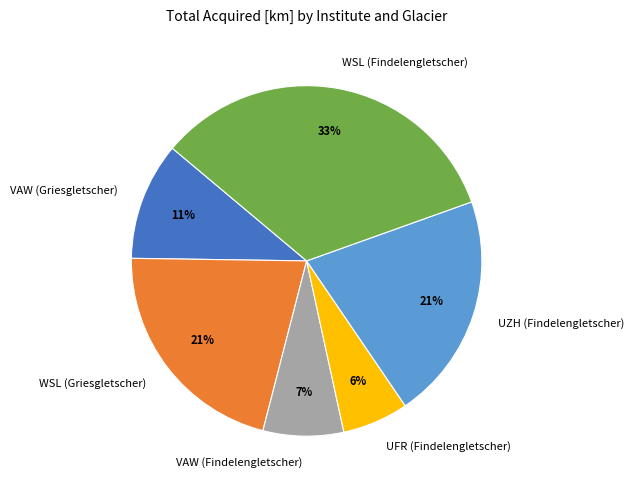

How many segments does this pie chart have?

6